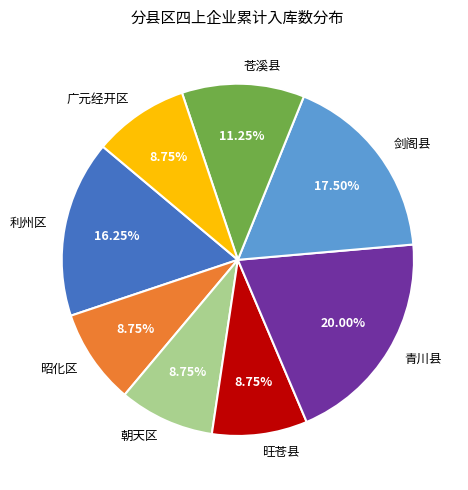

Is 昭化区 the majority of the pie?

No